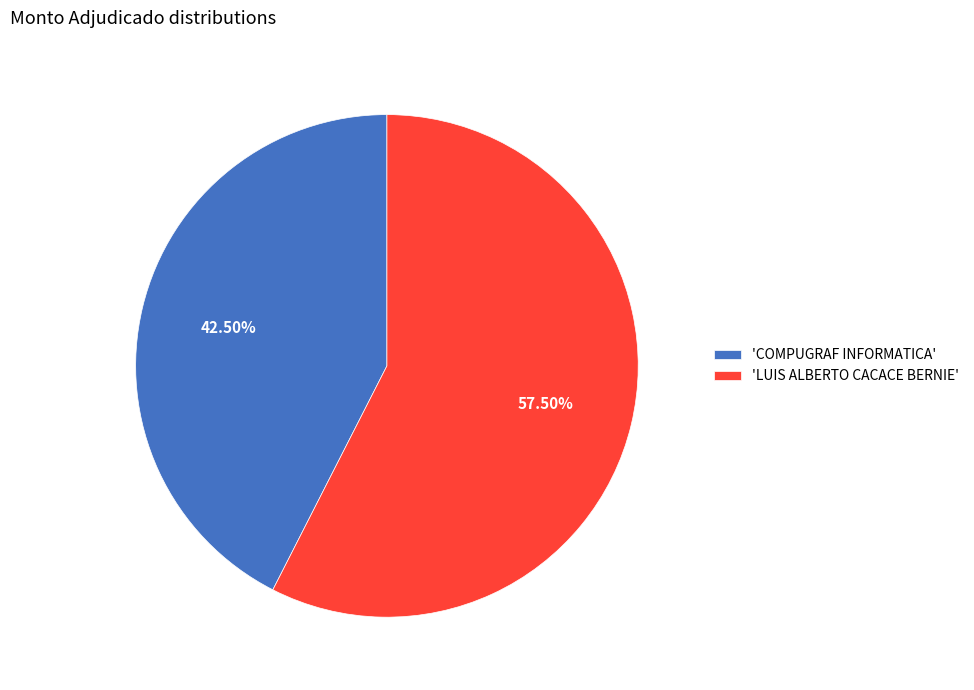

Between 'LUIS ALBERTO CACACE BERNIE' and 'COMPUGRAF INFORMATICA', which is larger?

'LUIS ALBERTO CACACE BERNIE'